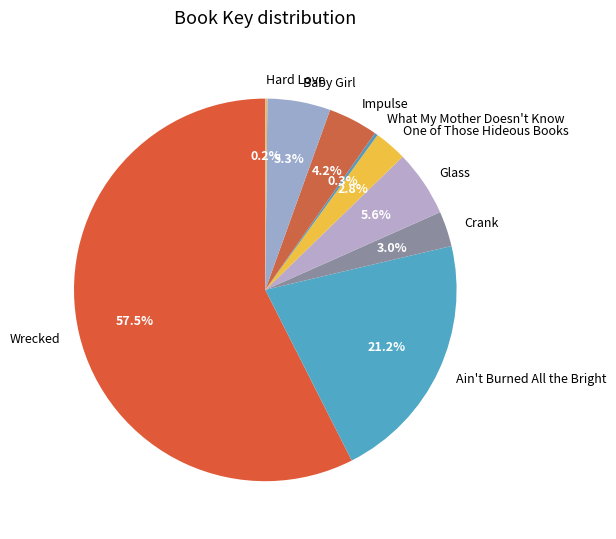

What percentage is the Glass slice, to the nearest percent?

6%